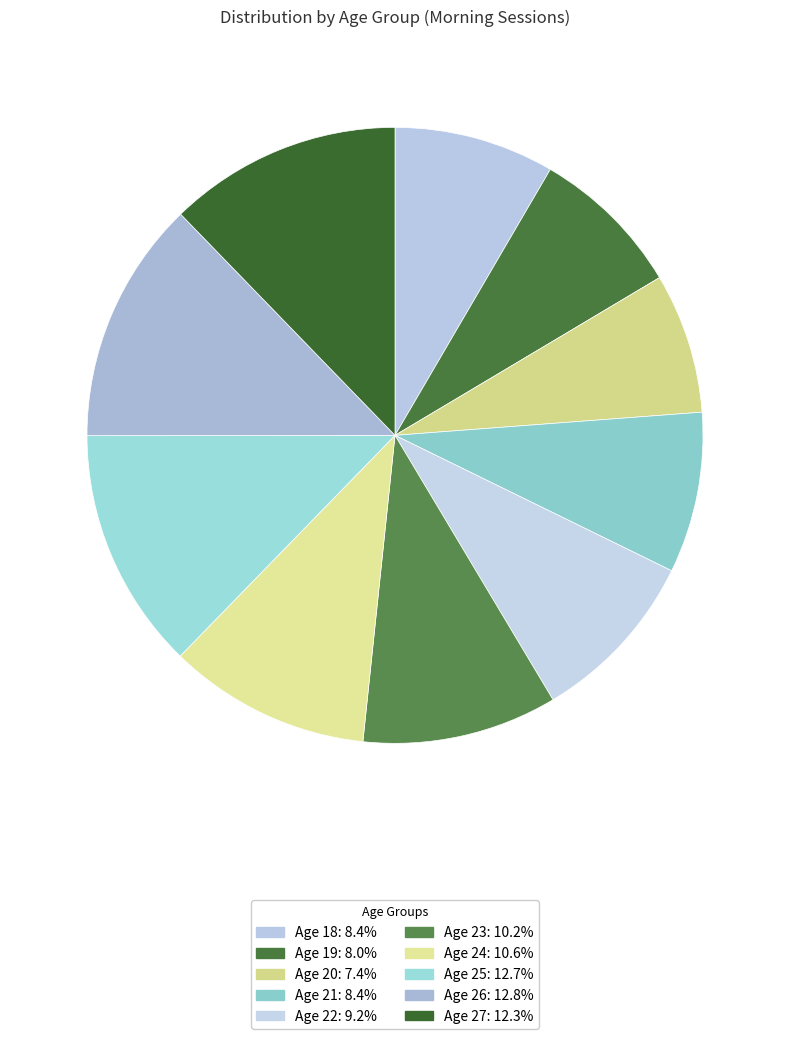

Rank the categories by value from lowest to highest.

20, 19, 18, 21, 22, 23, 24, 27, 25, 26